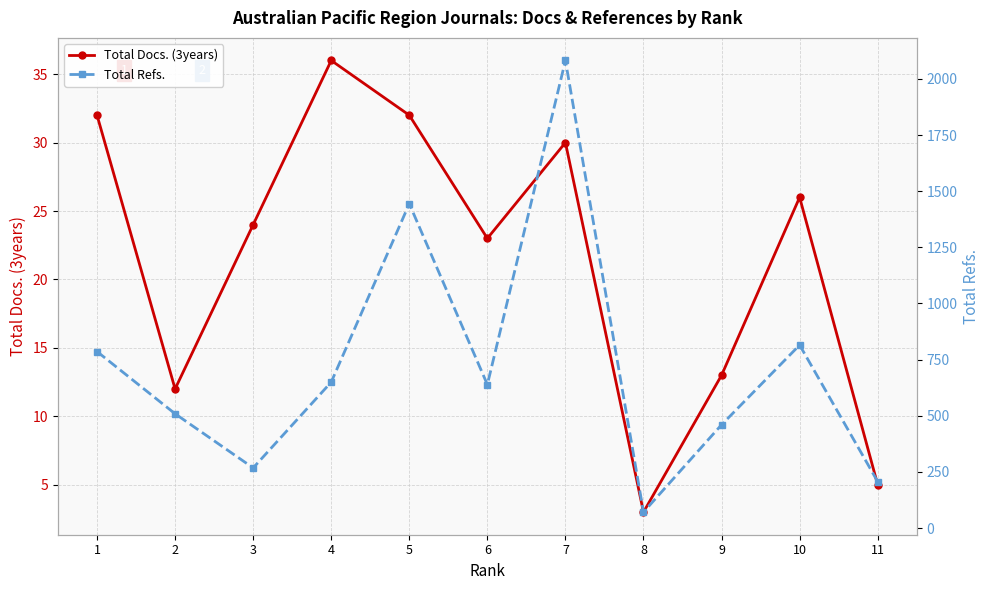

Where does the Total Docs. (3years) series first go above 24?

1